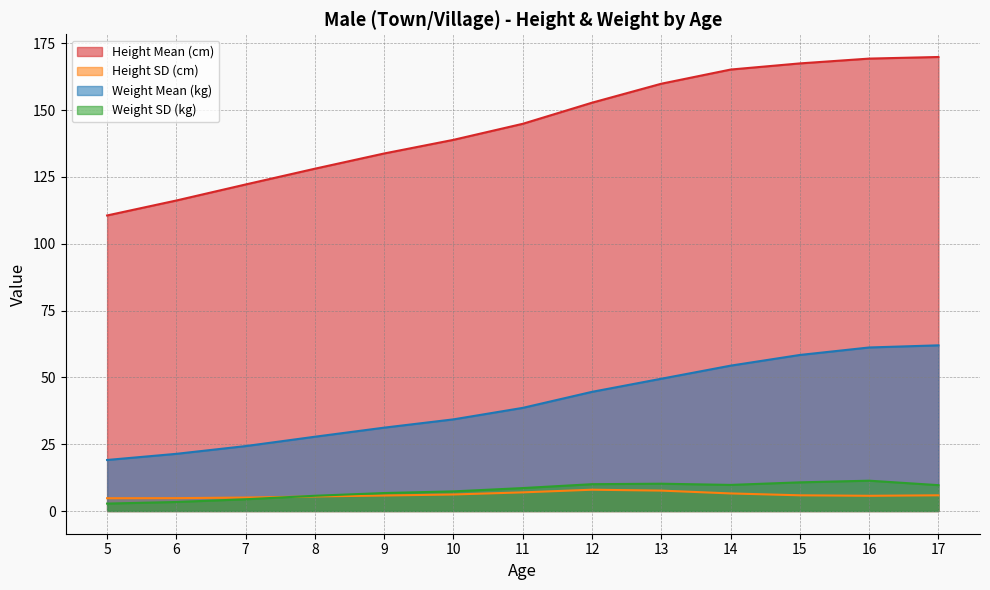

True or false: Height SD (cm) and Height Mean (cm) intersect in this chart.

False